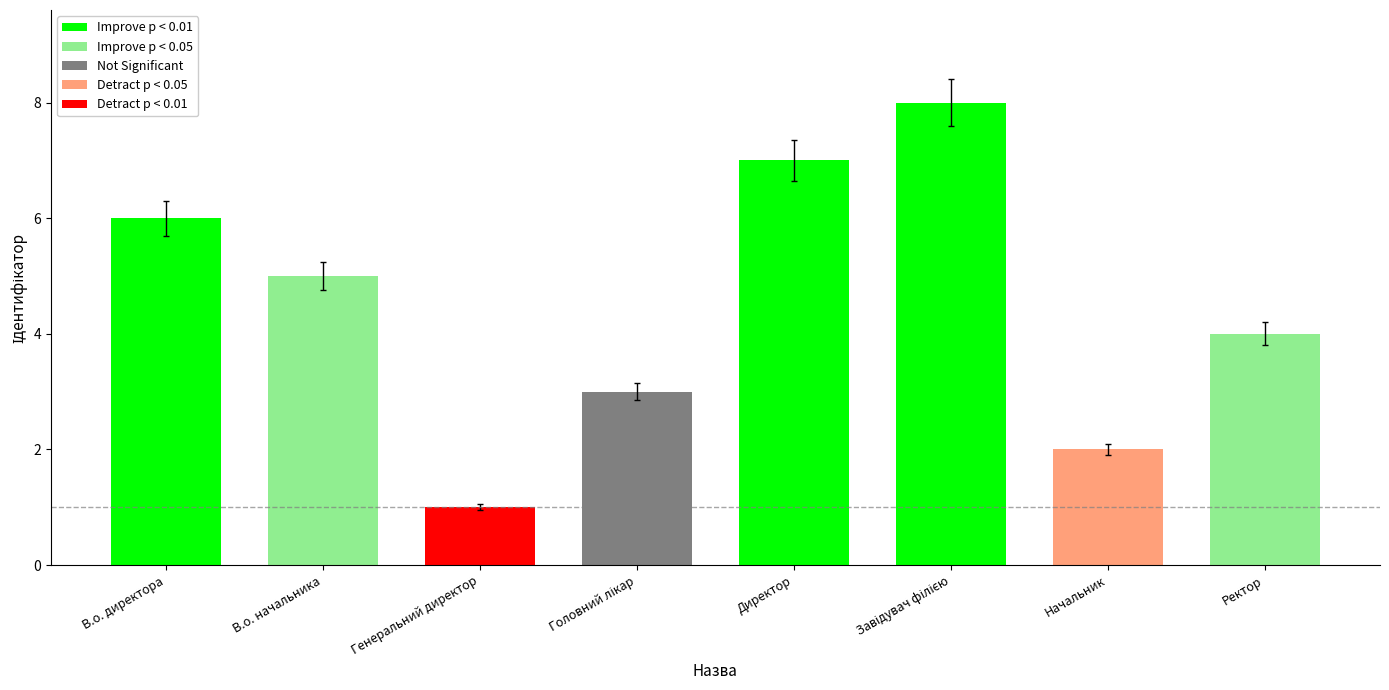

The value at В.о. директора is 8.6. True or false?

False